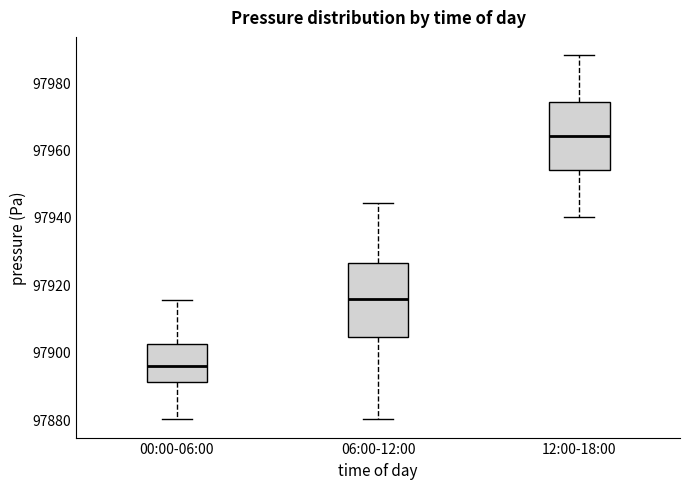

Reading left to right, read every box against the y-axis: the position of its median line, the range the box covers, and the ends of its whiskers. The values are not printed on the chart, so give them approximately, as read against the axis.

00:00-06:00: median 97896, box 97890 to 97902, whiskers 97880 to 97916
06:00-12:00: median 97916, box 97904 to 97926, whiskers 97880 to 97944
12:00-18:00: median 97964, box 97954 to 97974, whiskers 97940 to 97988